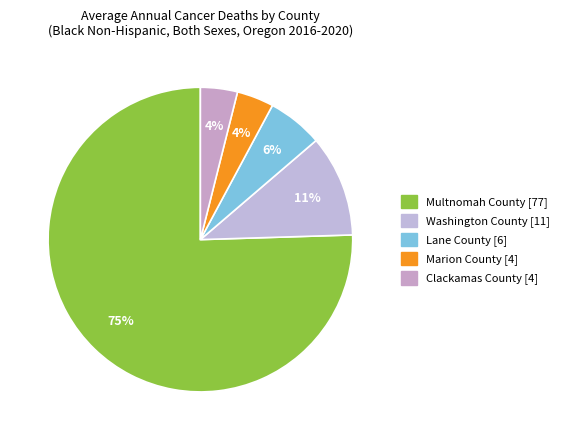

What is the smallest slice in the pie chart?

Marion County